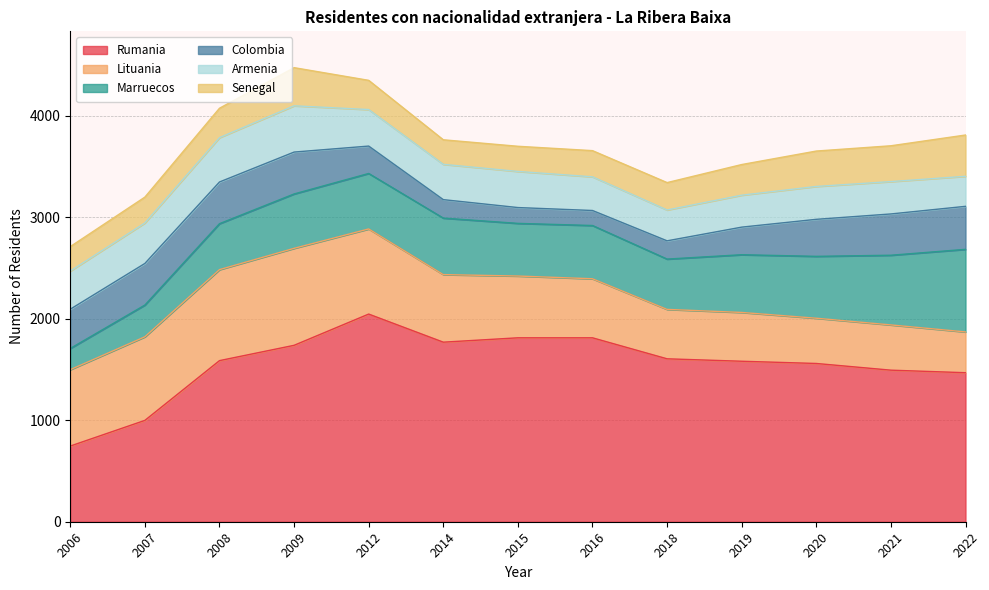

True or false: Lituania and Armenia intersect in this chart.

False